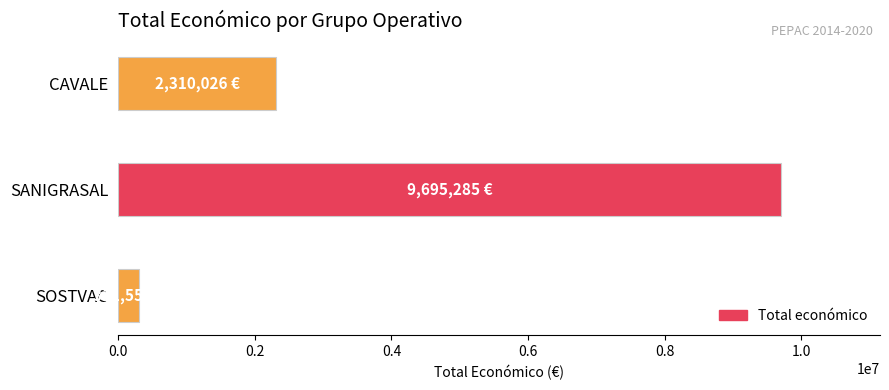

What is the average value?

4105621